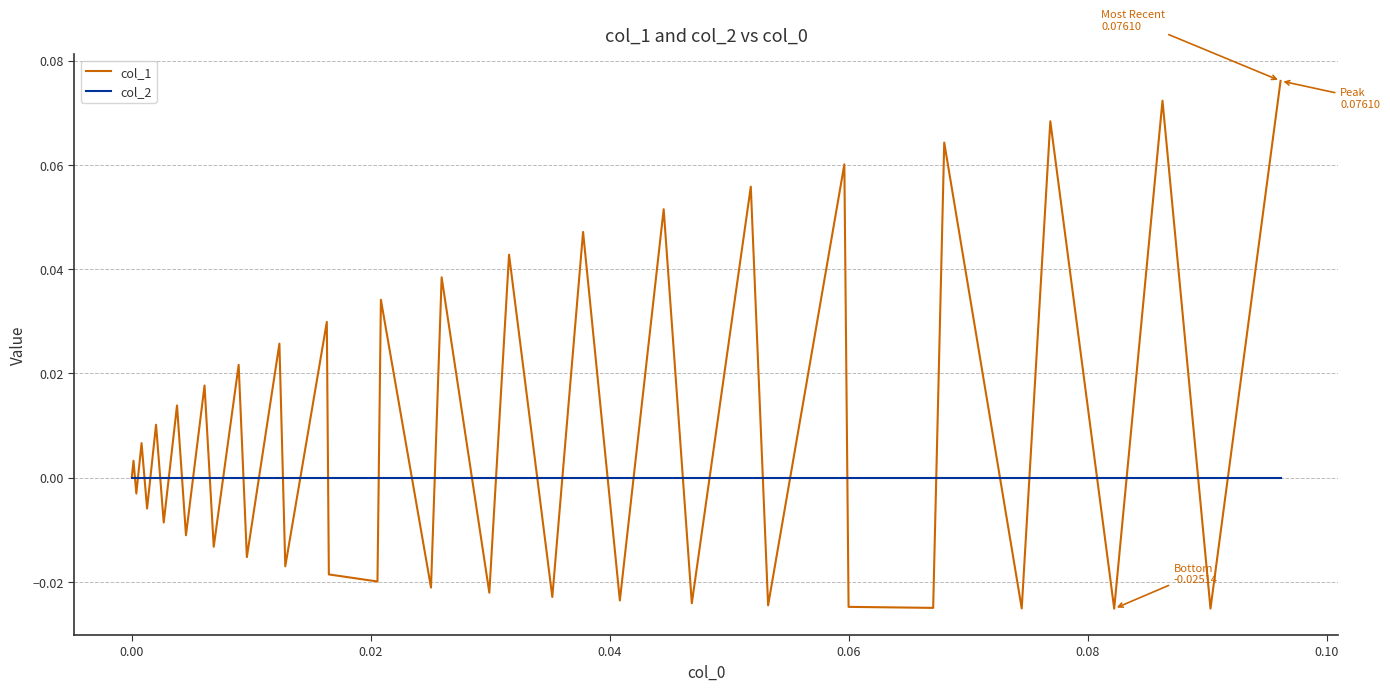

Which series has the largest total across all categories?

col_1